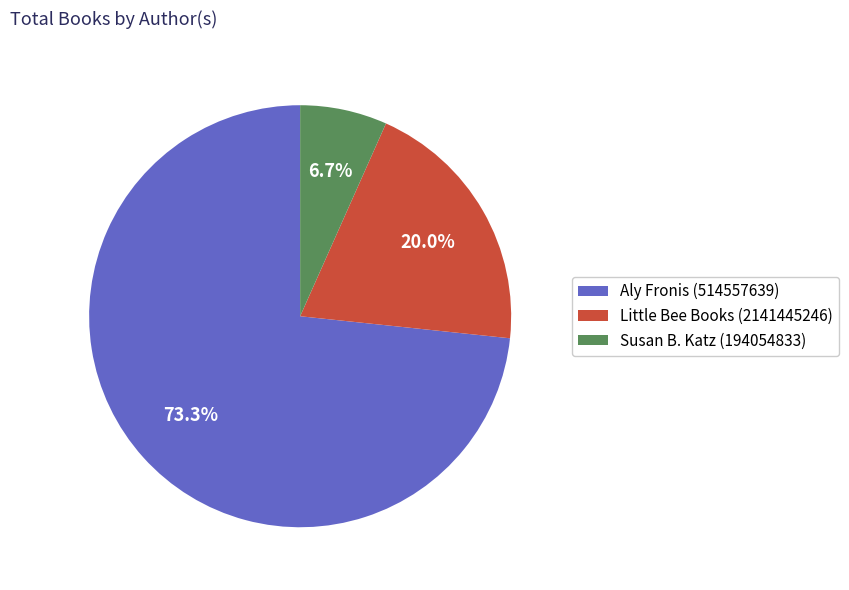

To the nearest percent, what portion does Aly Fronis (514557639) represent?

73%